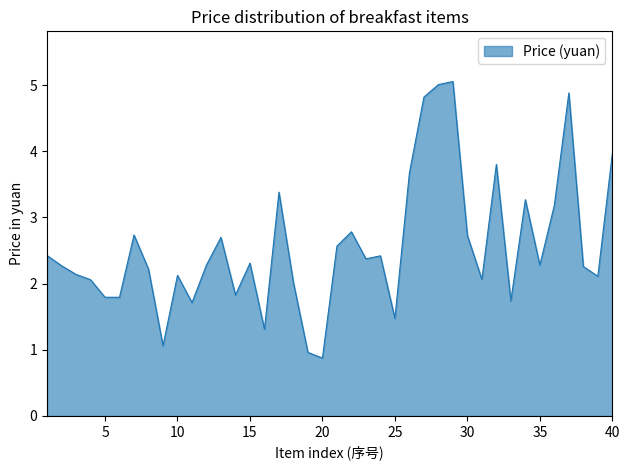

What is the maximum value shown in the chart?

5.1